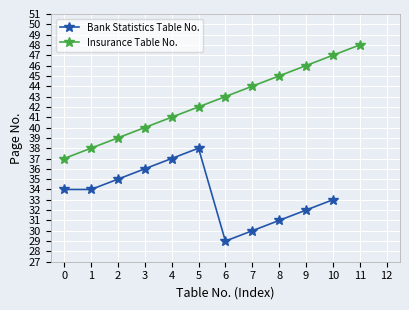

True or false: Insurance Table No. has more than 1 interior local peaks.

False